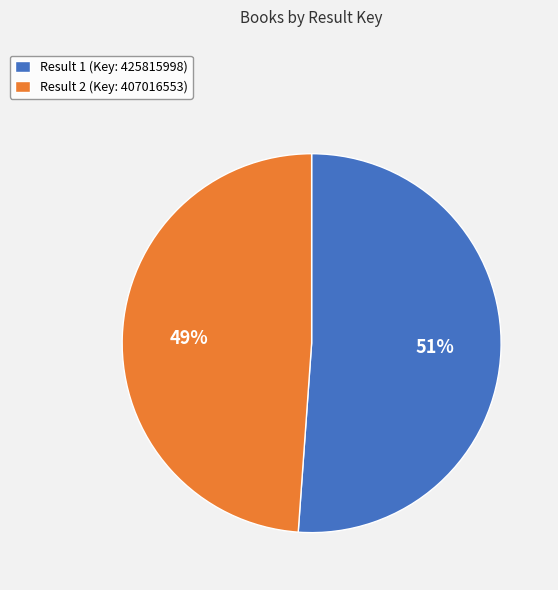

How many segments does this pie chart have?

2